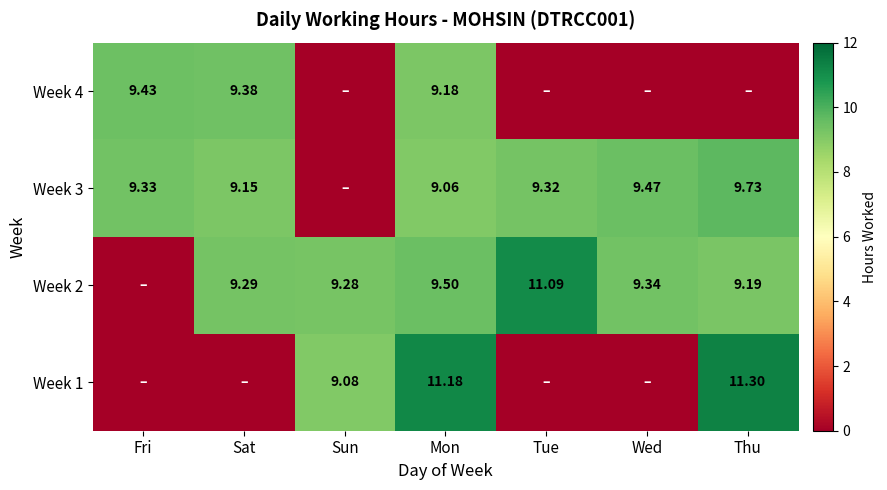

At how many categories does at least one series exceed 5?

7